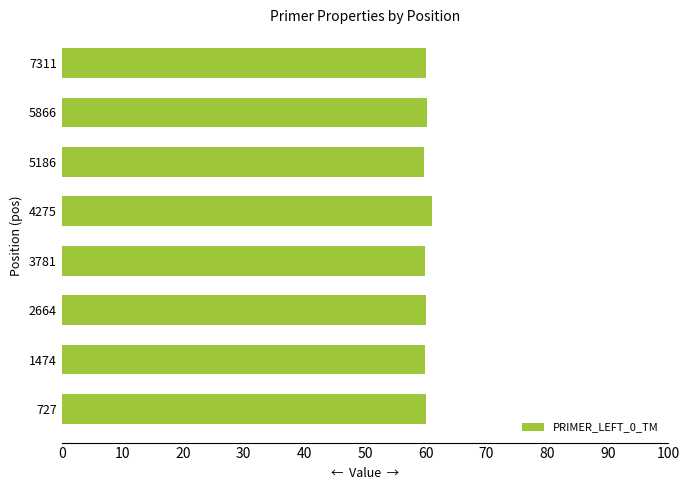

How many categories are shown in the chart?

8